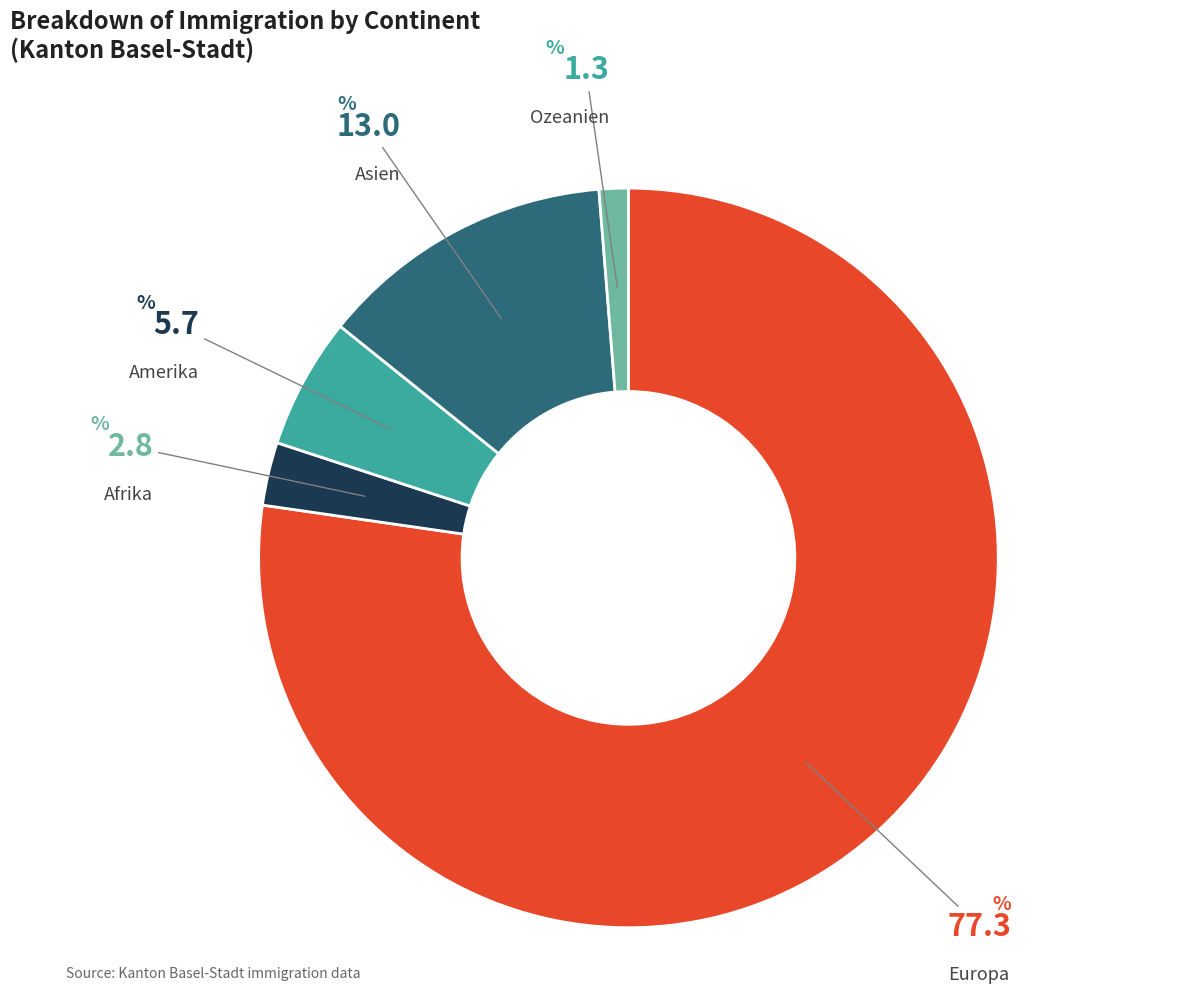

Which slice is the largest?

Europa